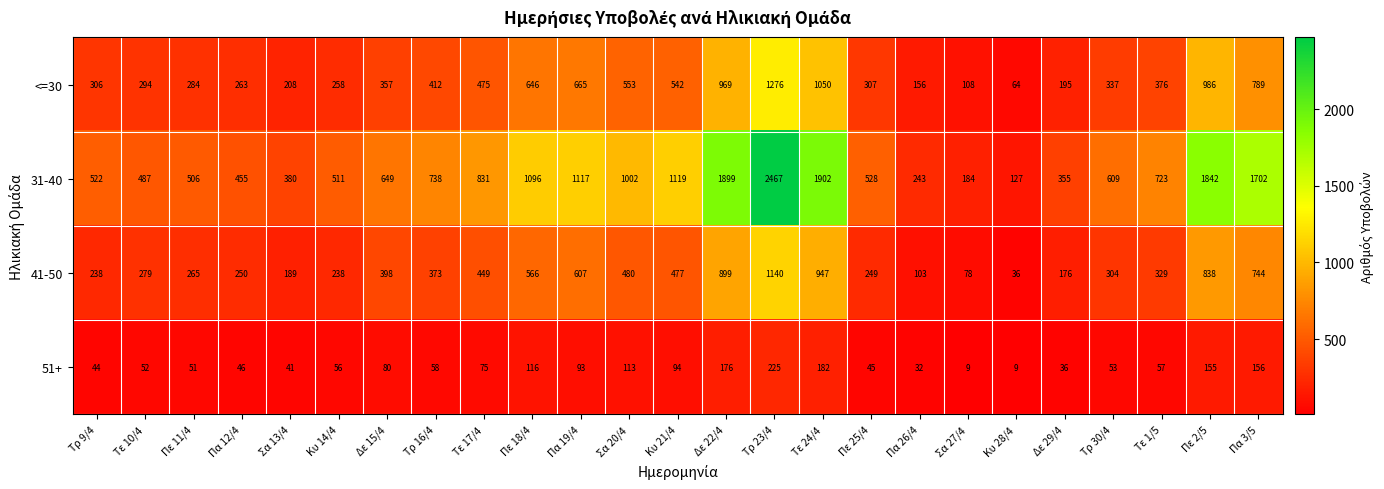

The value of <=30 at Πα 12/4 is 152. True or false?

False